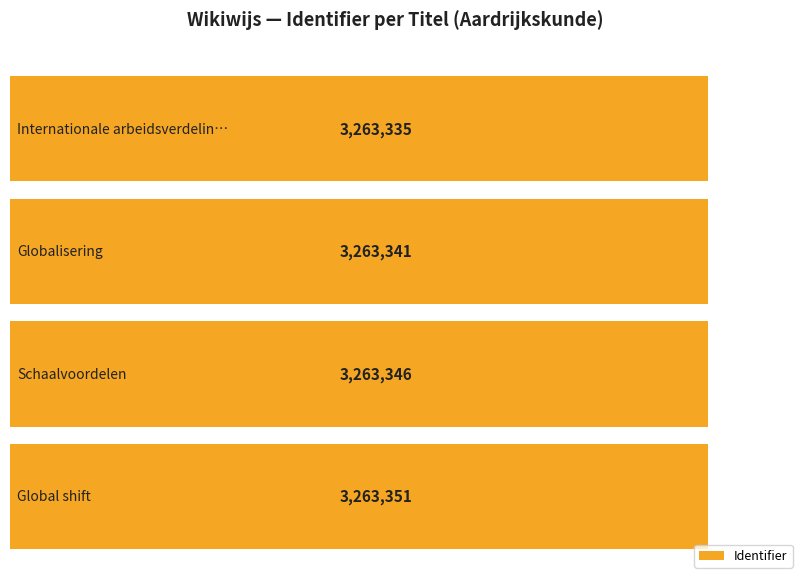

List the labels in order of value, largest first.

Global shift, Schaalvoordelen, Globalisering, Internationale arbeidsverdeling